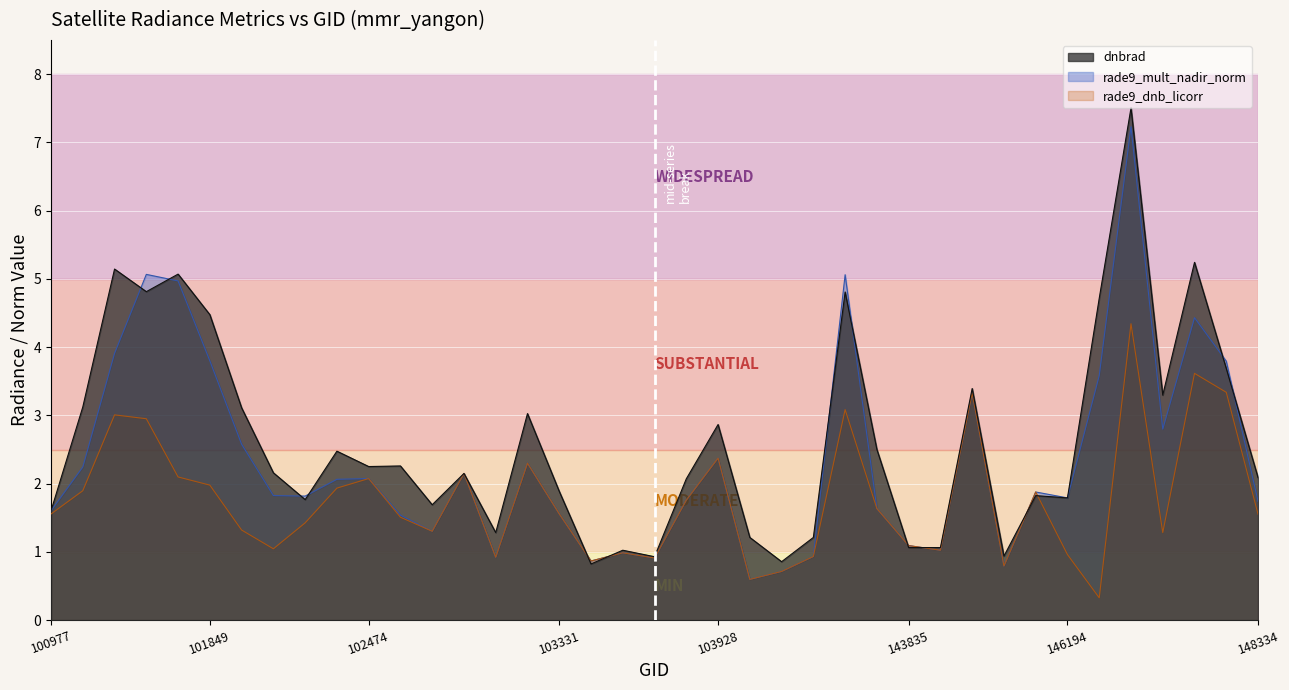

What is the sum of all rade9_dnb_licorr values?

68.4